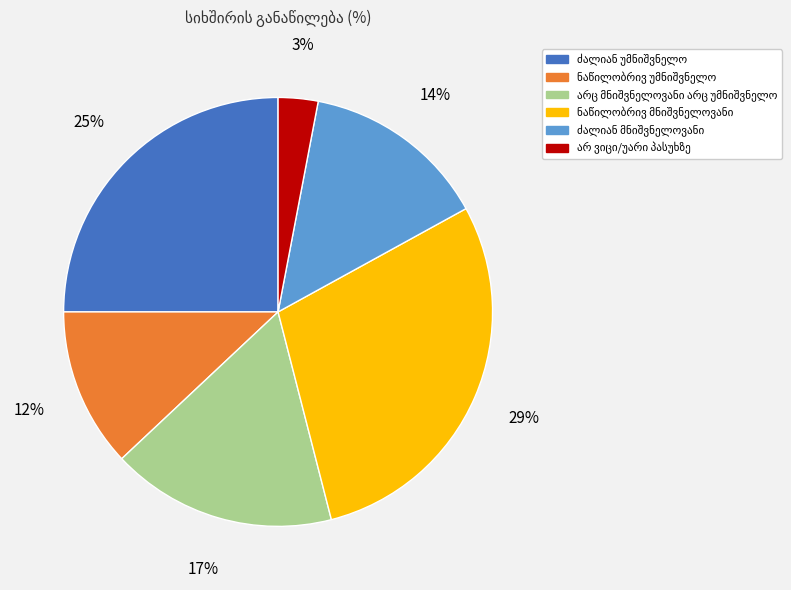

Is there a majority slice in this chart?

No